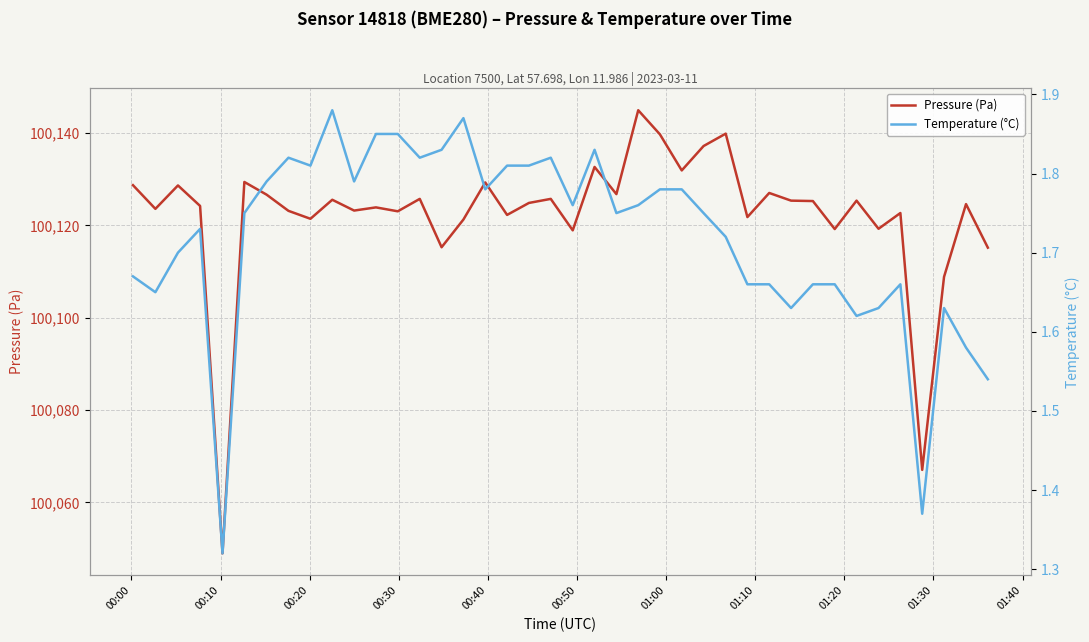

Reading left to right, list all the values displayed in this chart.

Pressure (Pa): 100128.7	100123.6	100128.6	100124.2	100049.0	100129.4	100126.6	100123.1	100121.4	100125.5	100123.2	100123.9	100123.0	100125.7	100115.2	100121.2	100129.3	100122.2	100124.8	100125.7	100118.9	100132.6	100126.8	100144.9	100139.7	100131.9	100137.2	100139.8	100121.8	100127.0	100125.3	100125.2	100119.2	100125.3	100119.2	100122.7	100067.1	100108.8	100124.6	100115.2
Temperature (°C): 1.7	1.6	1.7	1.7	1.3	1.8	1.8	1.8	1.8	1.9	1.8	1.9	1.9	1.8	1.8	1.9	1.8	1.8	1.8	1.8	1.8	1.8	1.8	1.8	1.8	1.8	1.8	1.7	1.7	1.7	1.6	1.7	1.7	1.6	1.6	1.7	1.4	1.6	1.6	1.5